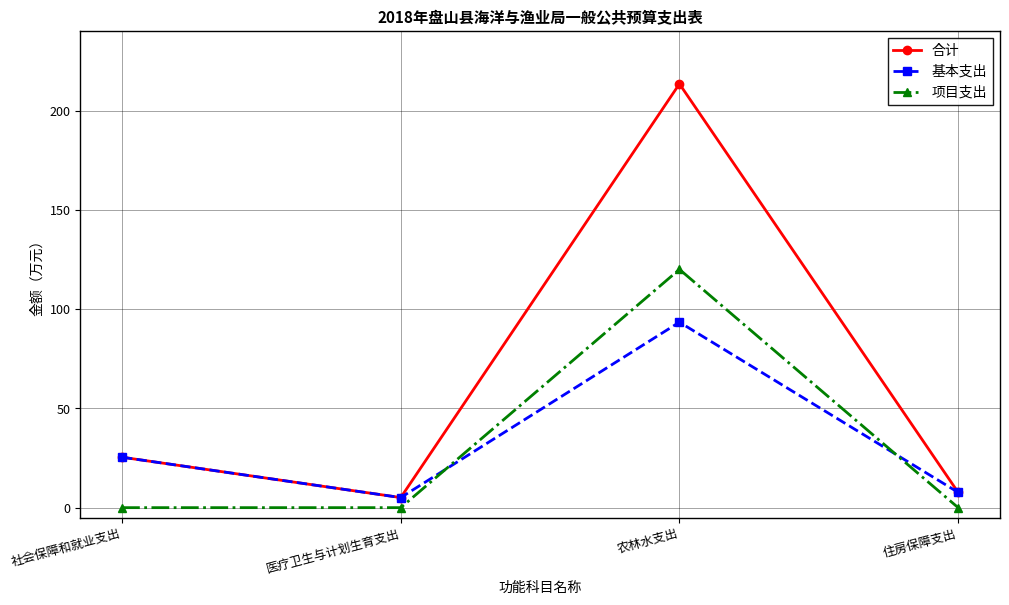

Count the 项目支出 values in the range 0 to 120.

4